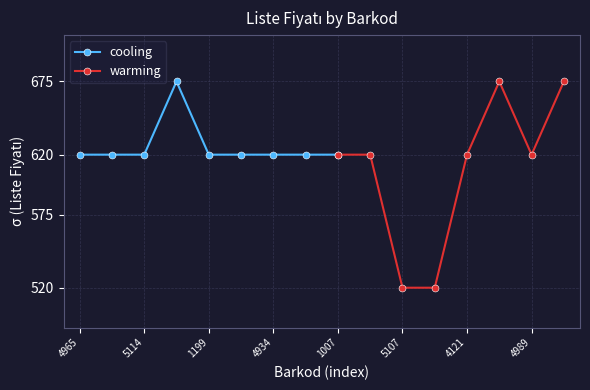

Which category has the lowest value across all series?

9786057235107